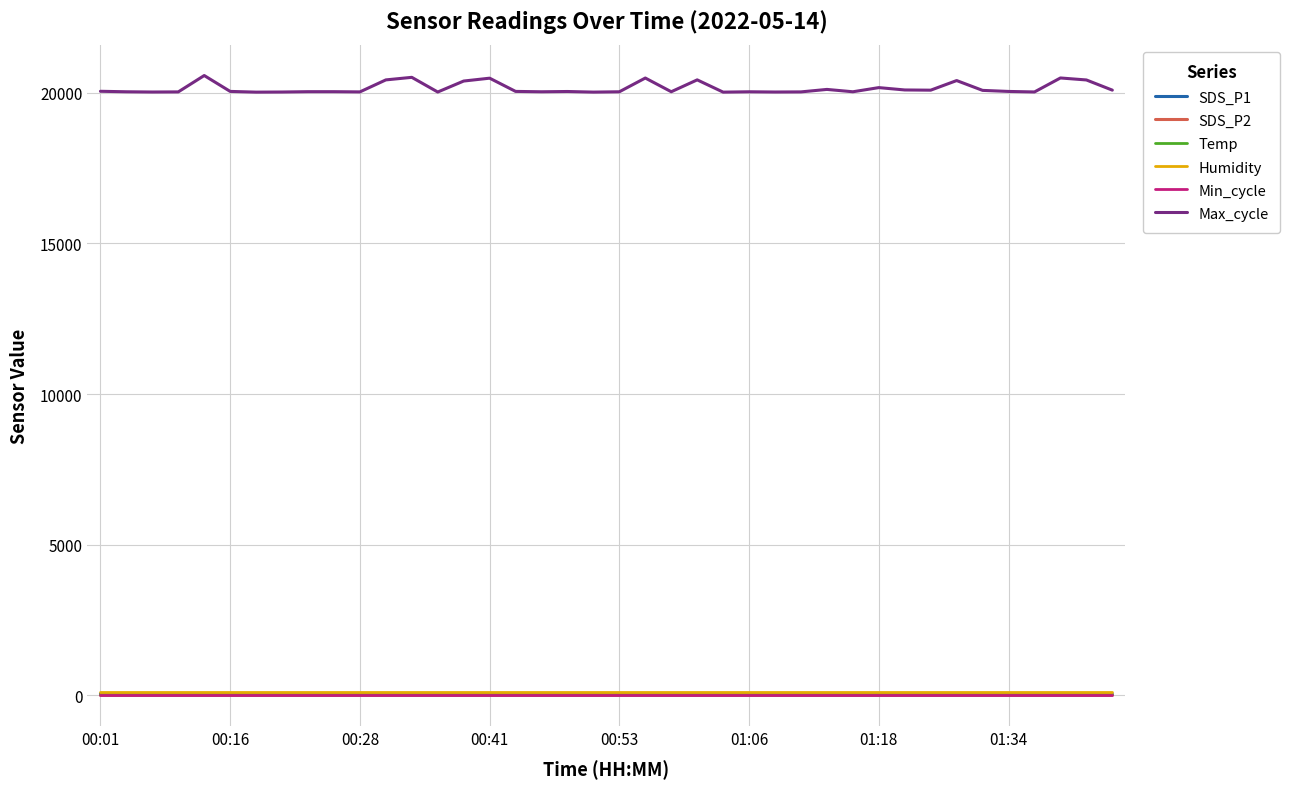

What is the difference between the maximum and minimum values in the SDS_P2 series?

2.6